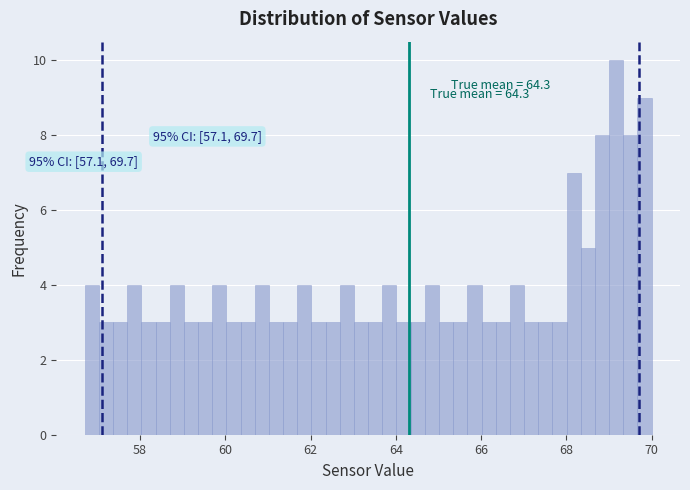

Read against the x-axis, roughly where is the centre of the tallest bar?

69.2